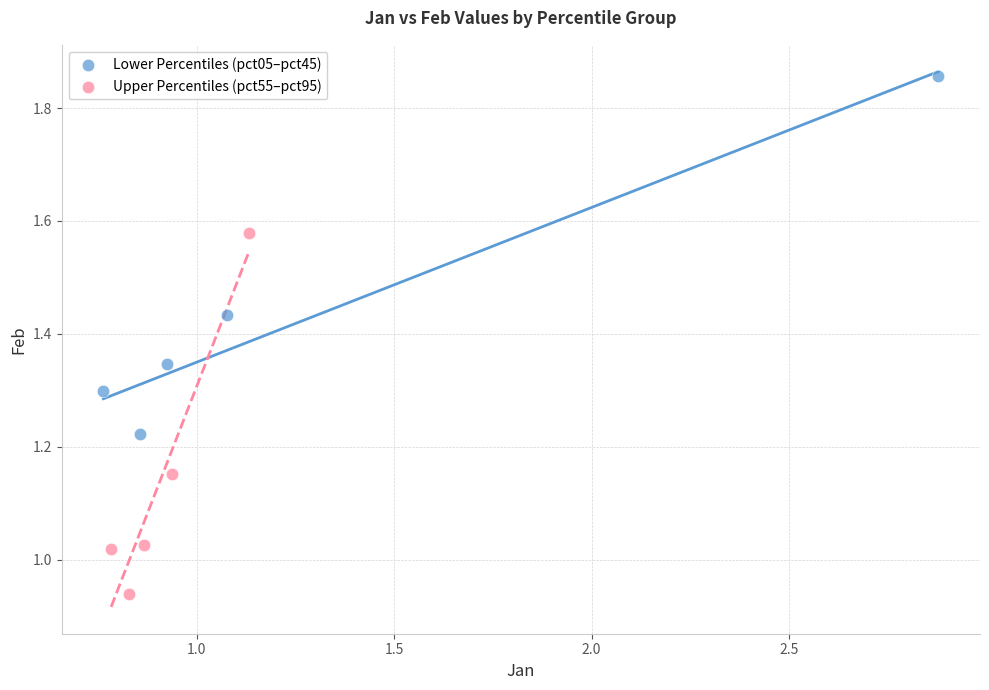

Which series reaches the minimum Y coordinate?

Upper Percentiles (pct55–pct95)